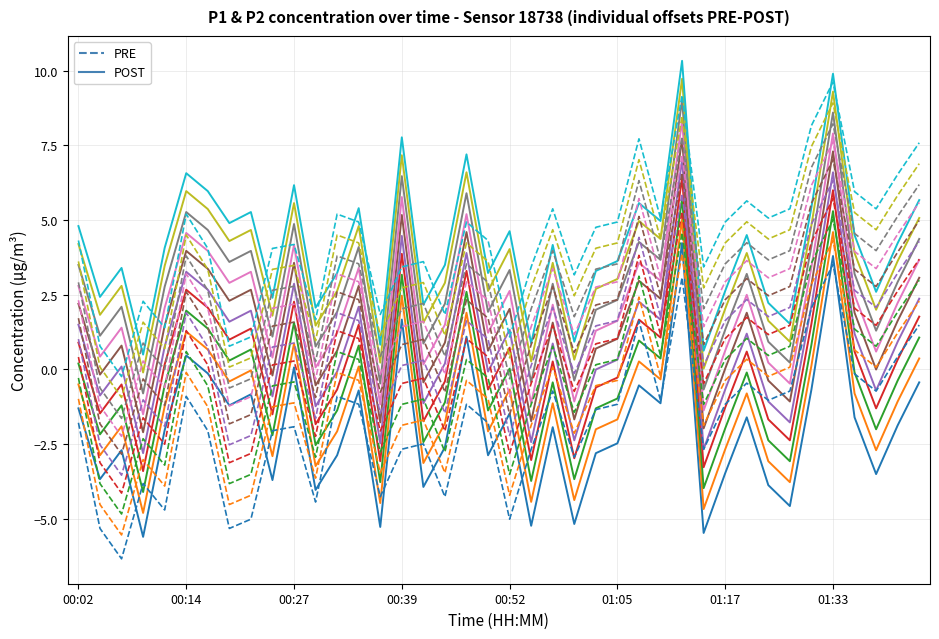

What is the value of the PRE point at the 14th from the left?

-1.2